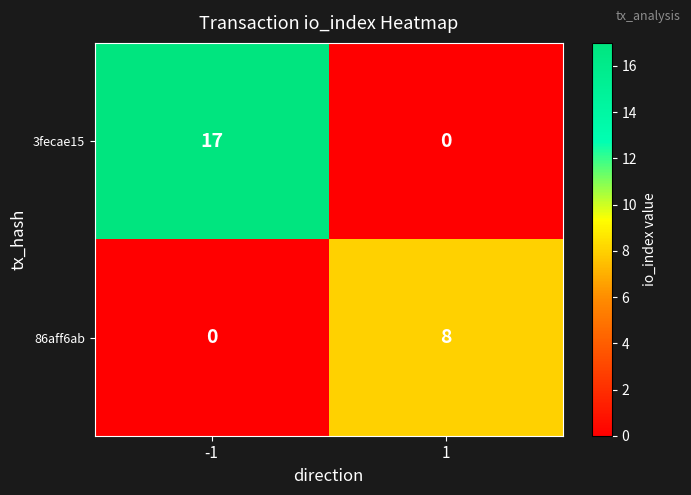

What is the approximate value of 86aff6ab at 1?

8